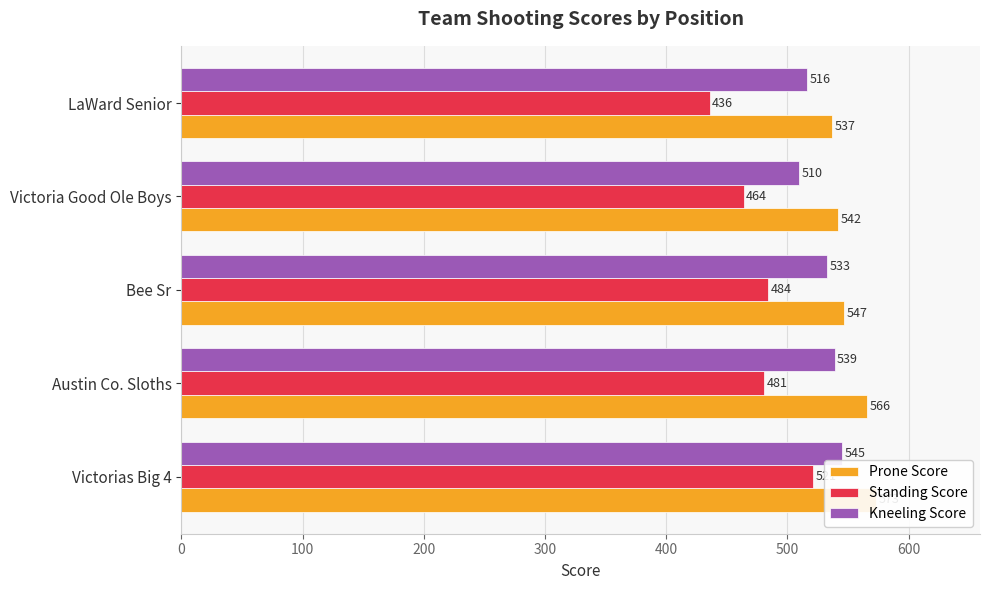

How many values in the Standing Score series are below 481?

2